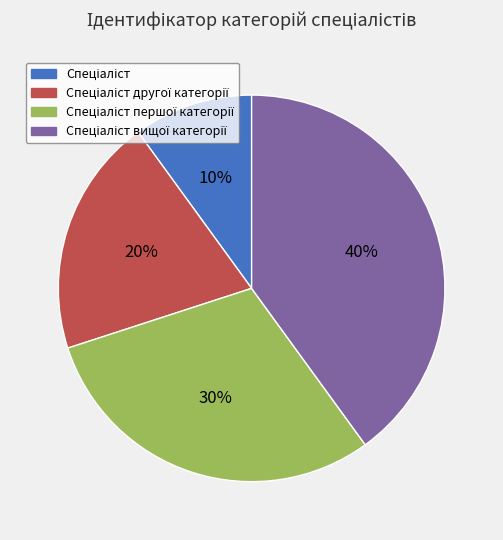

To the nearest percent, what is the average slice percentage?

25%